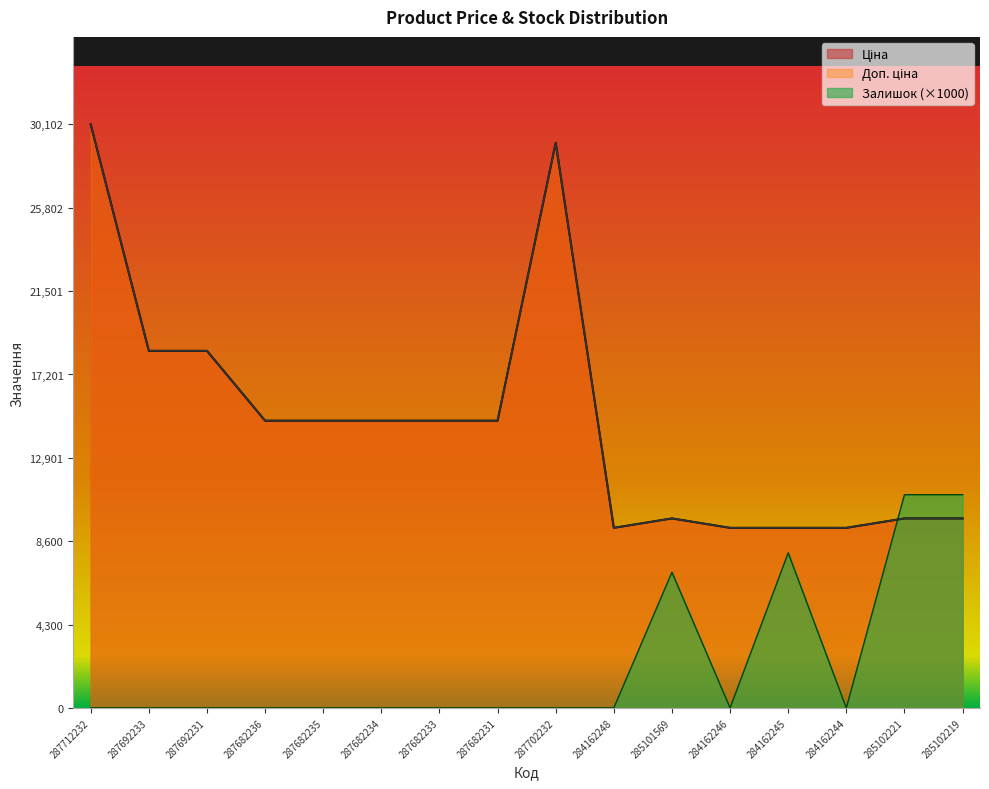

True or false: Ціна has more than 2 interior local peaks.

False